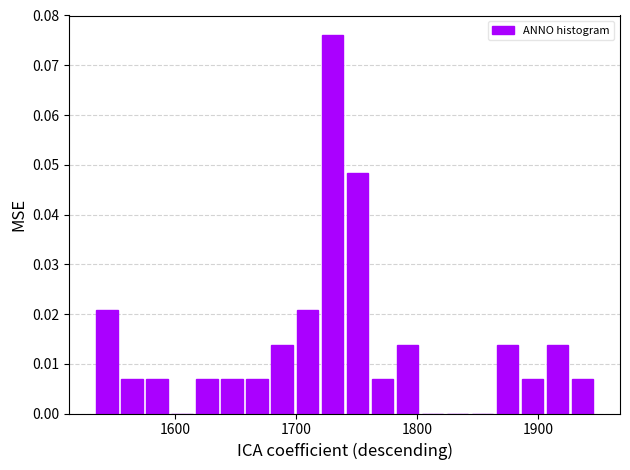

Read against the x-axis, roughly where is the centre of the tallest bar?

1730